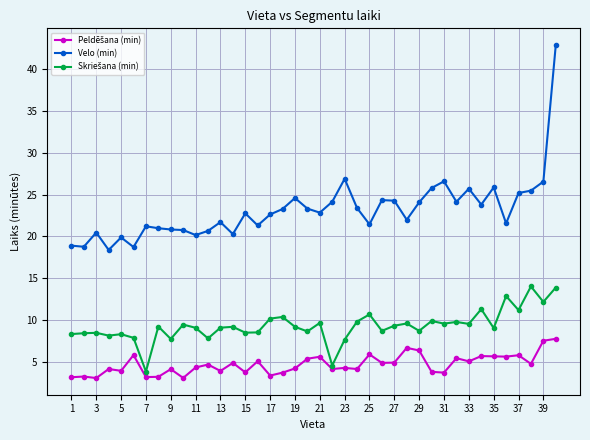

Which series has the largest total across all categories?

Velo (min)